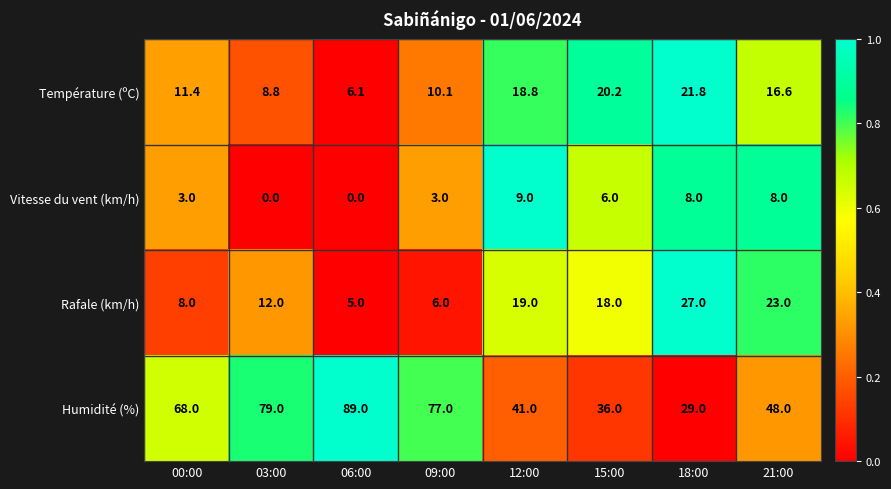

What is the difference between the Rafale (km/h) values at 12:00 and 06:00?

14.0